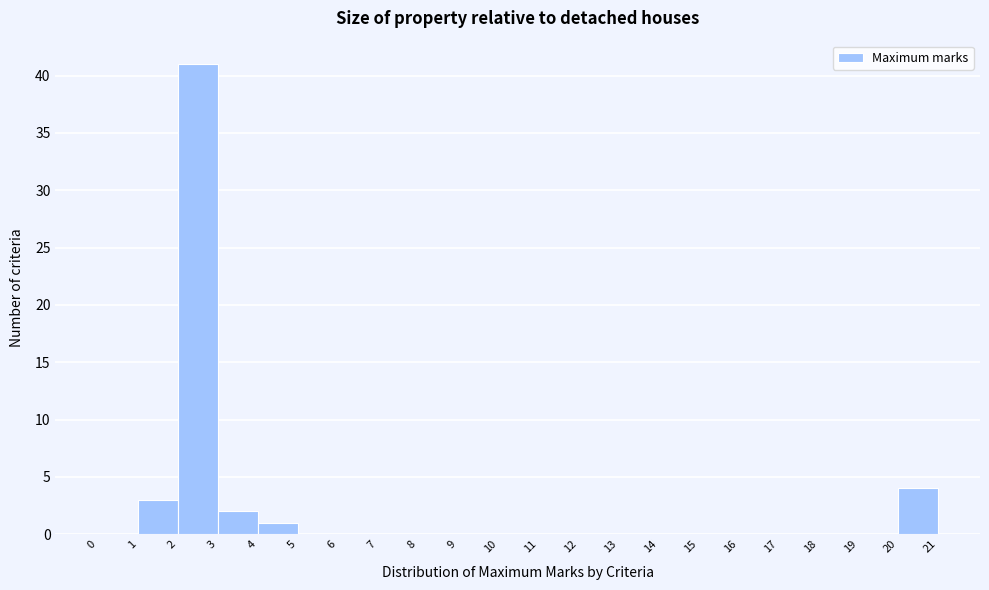

How tall is the bar that spans 4 to 5 on the x-axis? The values are not printed on the chart, so give them approximately, as read against the axis.

1